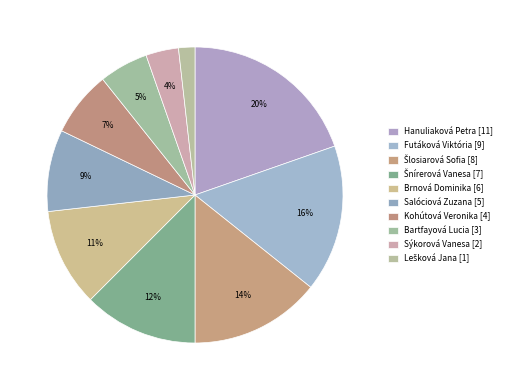

What is the ratio of the value at Kohútová Veronika to the value at Sýkorová Vanesa?

2.0